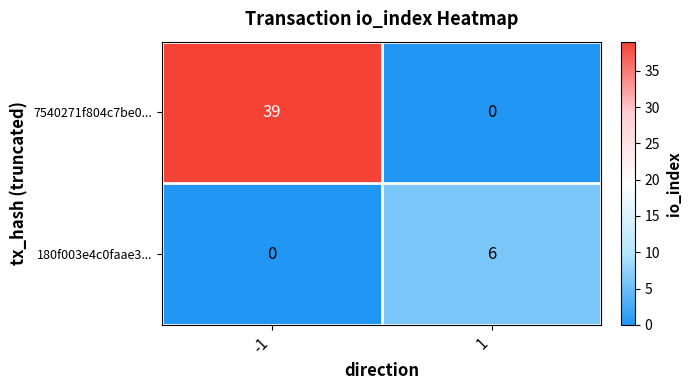

At which category does the chart reach its peak across all series?

-1